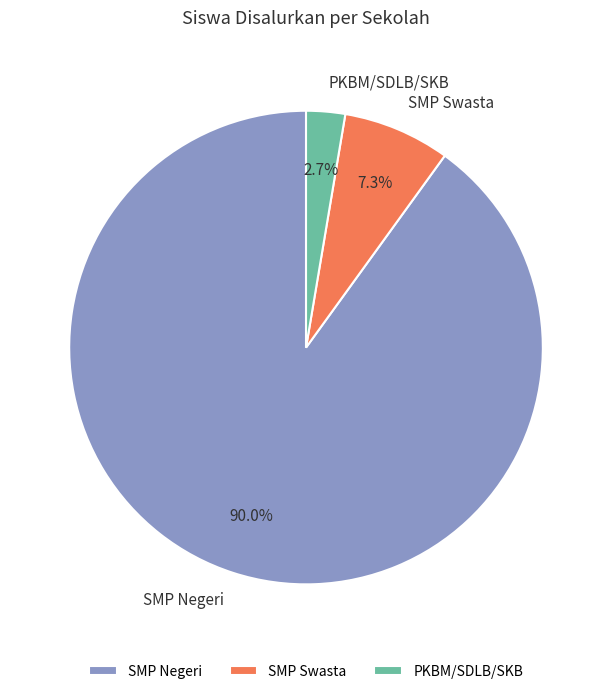

What is the total percentage of SMP Swasta and PKBM/SDLB/SKB?

10.0%